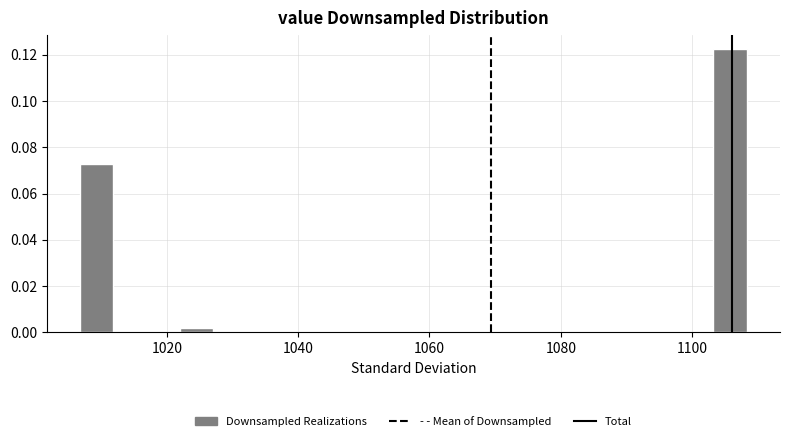

Read against the x-axis, roughly where is the centre of the tallest bar?

1106